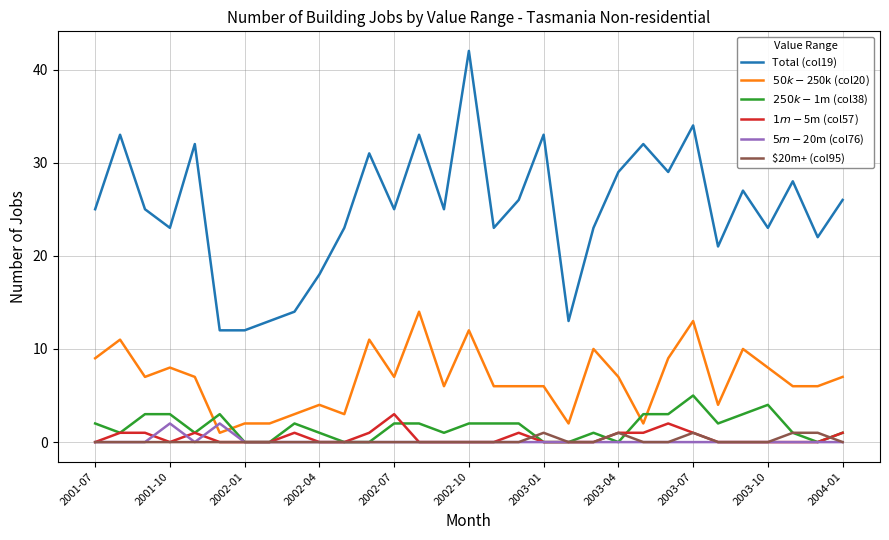

True or false: $20m+ (col95) and Total (col19) cross at least once.

False